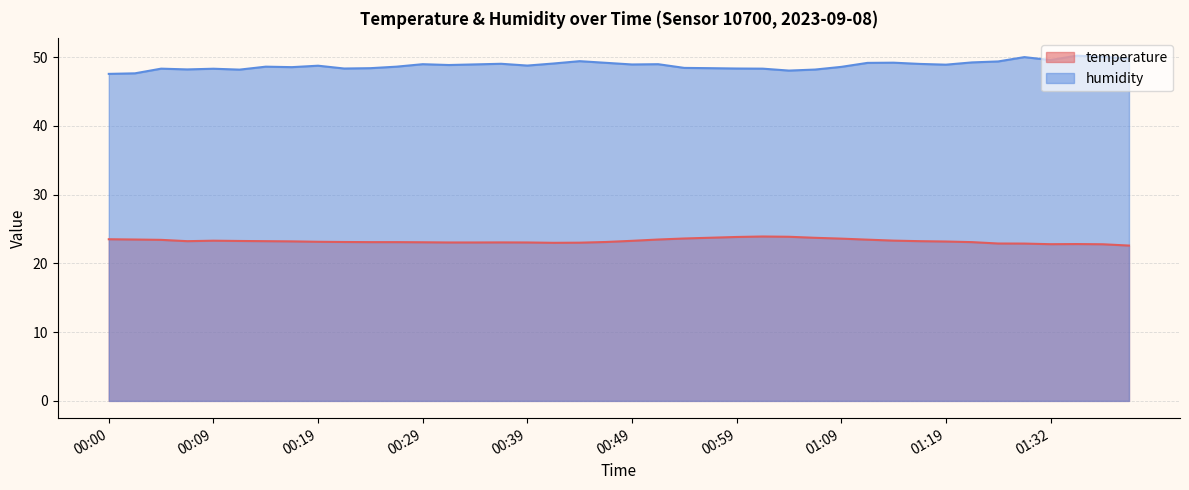

Does the chart have visible grid lines?

Yes